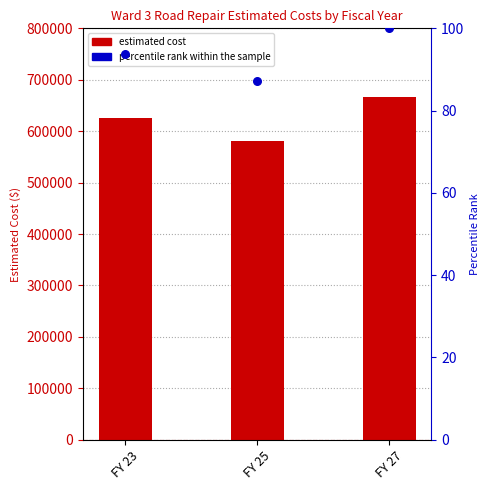

At how many categories does at least one series exceed 479051?

3